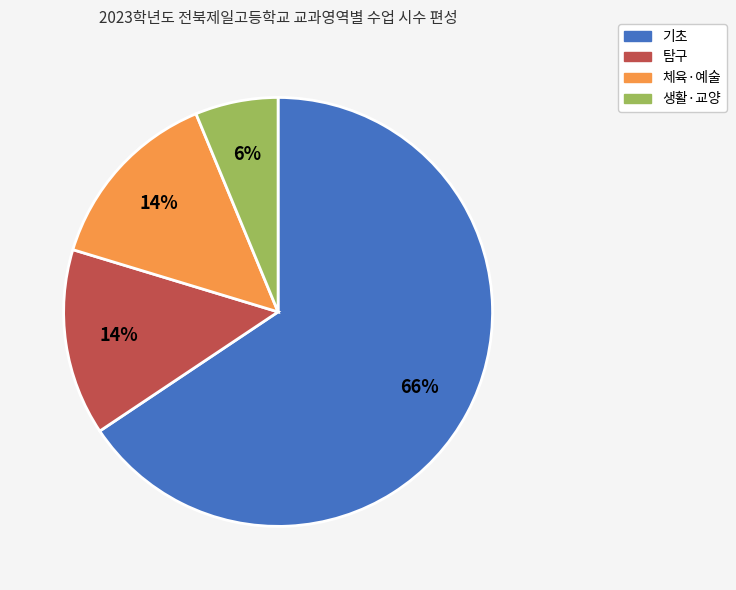

Which slice is the largest?

기초